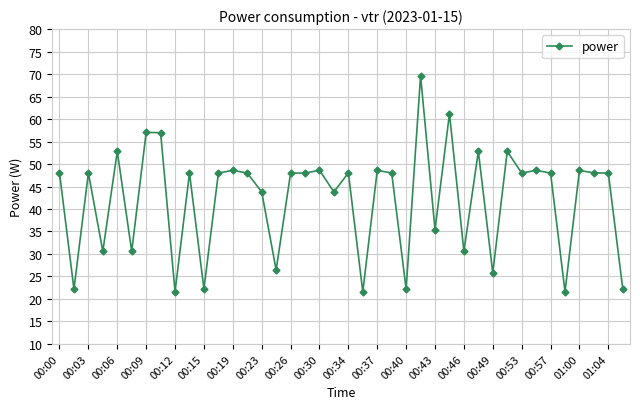

What is the value of the 27th point from the left?

35.4